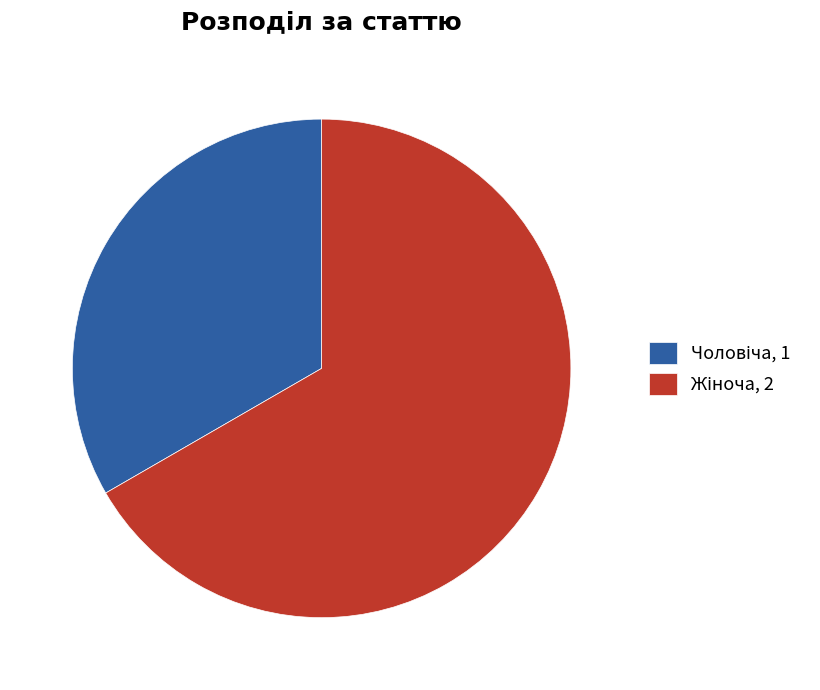

Is there any slice that represents more than half of the pie?

Yes